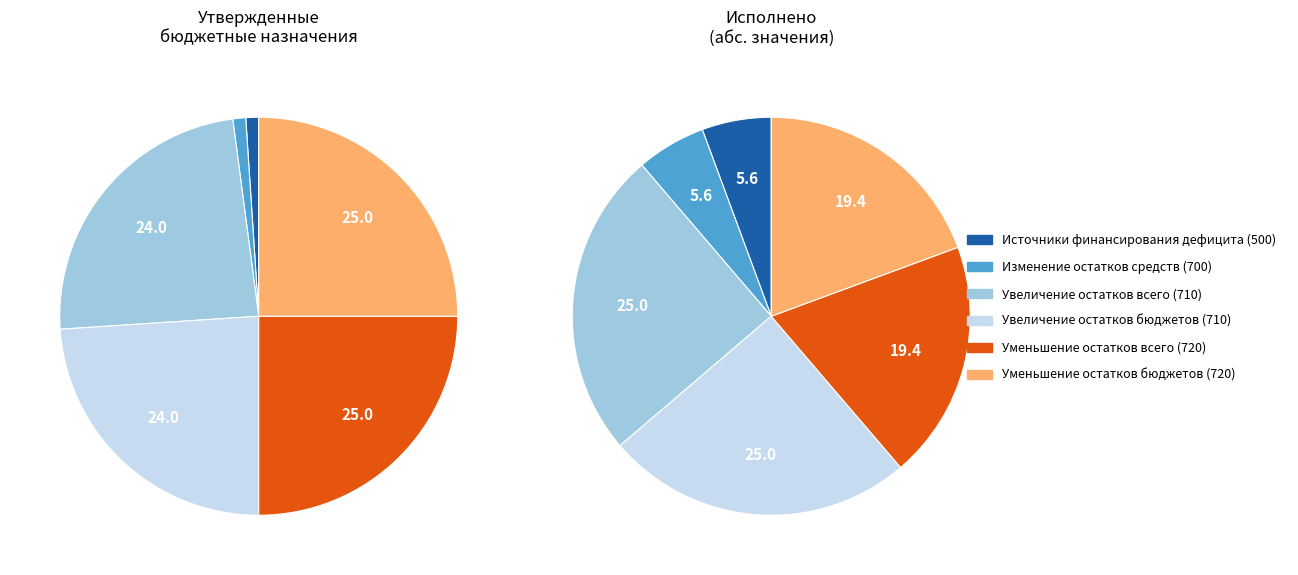

True or false: Источники финансирования дефицита бюджета (500) accounts for 8% of the total.

False